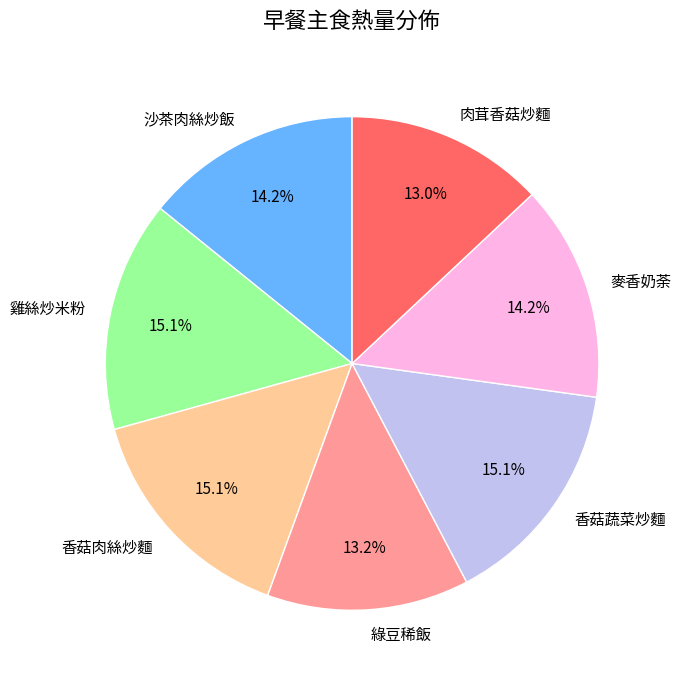

Combined, do 香菇蔬菜炒麵 and 沙茶肉絲炒飯 account for over 50%?

No